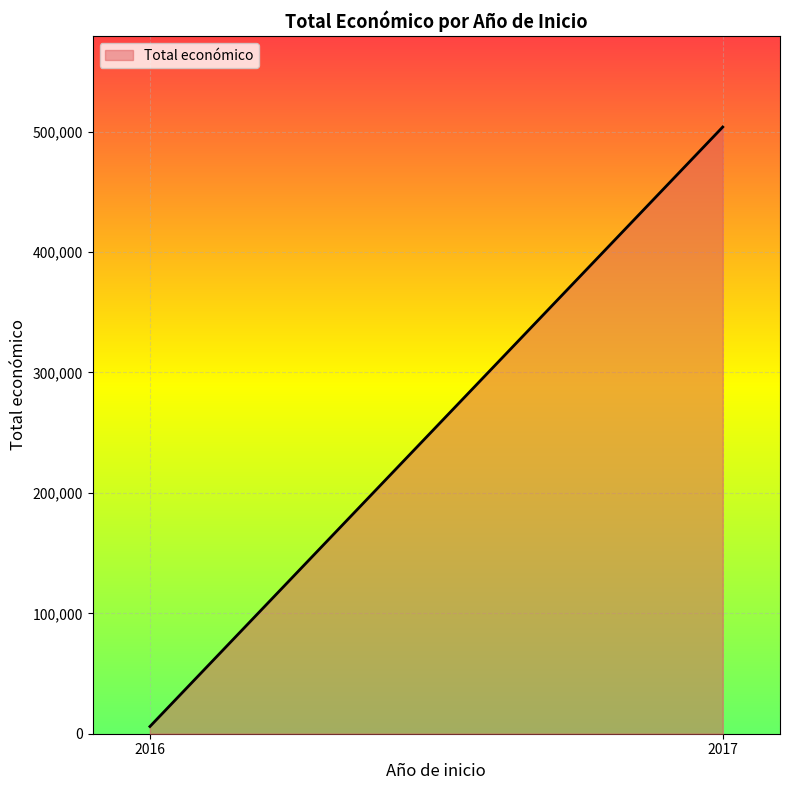

What is the difference between the maximum and minimum values?

497819.0